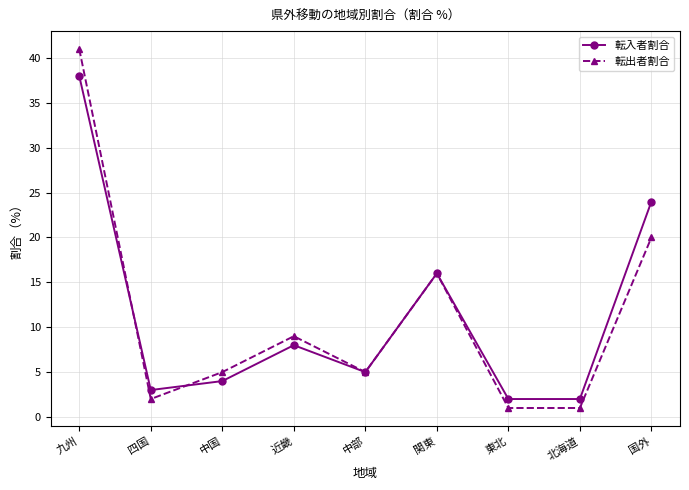

What is the value of the 転出者割合 point at the 8th from the left?

1